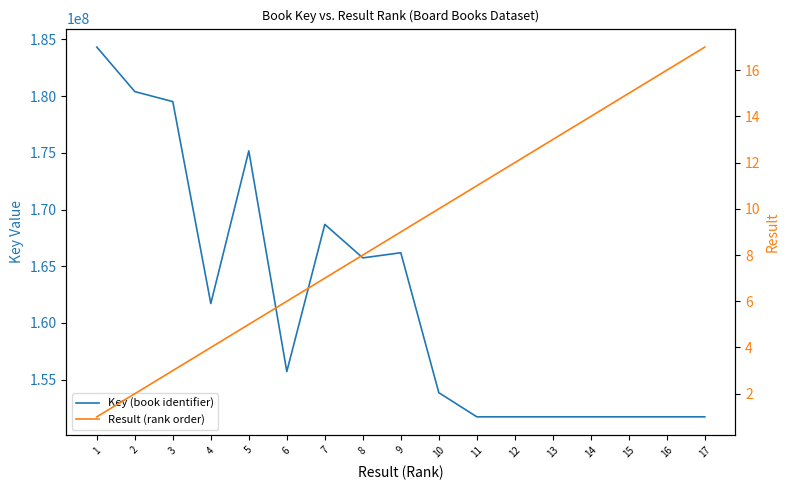

Rank the series by their average value, from lowest to highest.

Result (rank order), Key (book identifier)